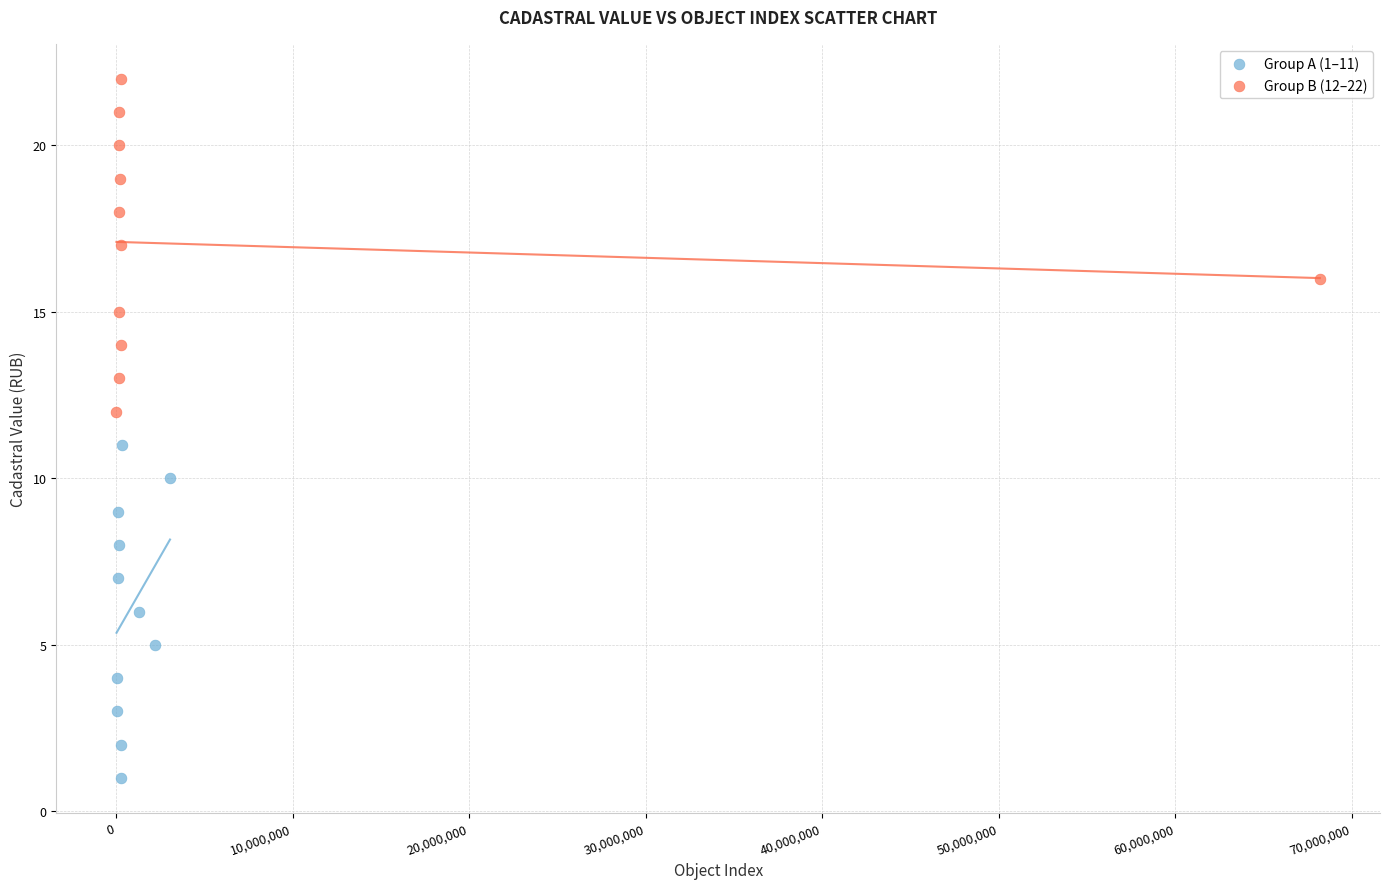

Which series contains the lowest Y value?

Group A (1–11)